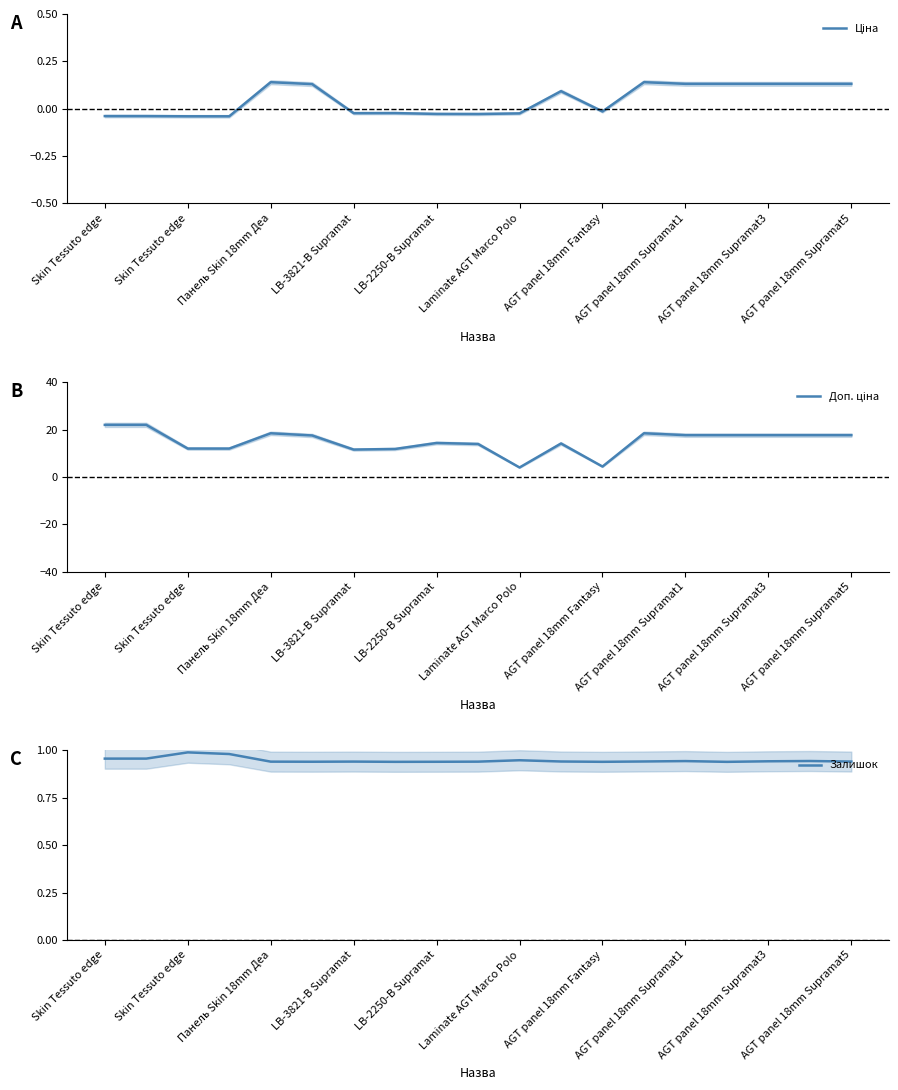

In Доп. ціна, how many points are lower than both neighbors (excluding endpoints)?

3